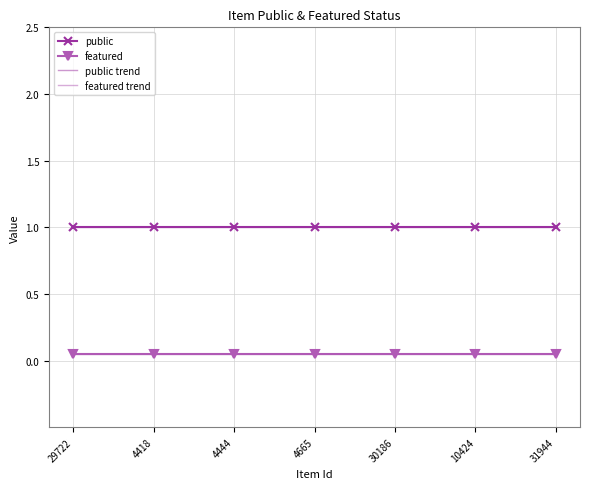

At which label is featured trend closest to 0?

29722